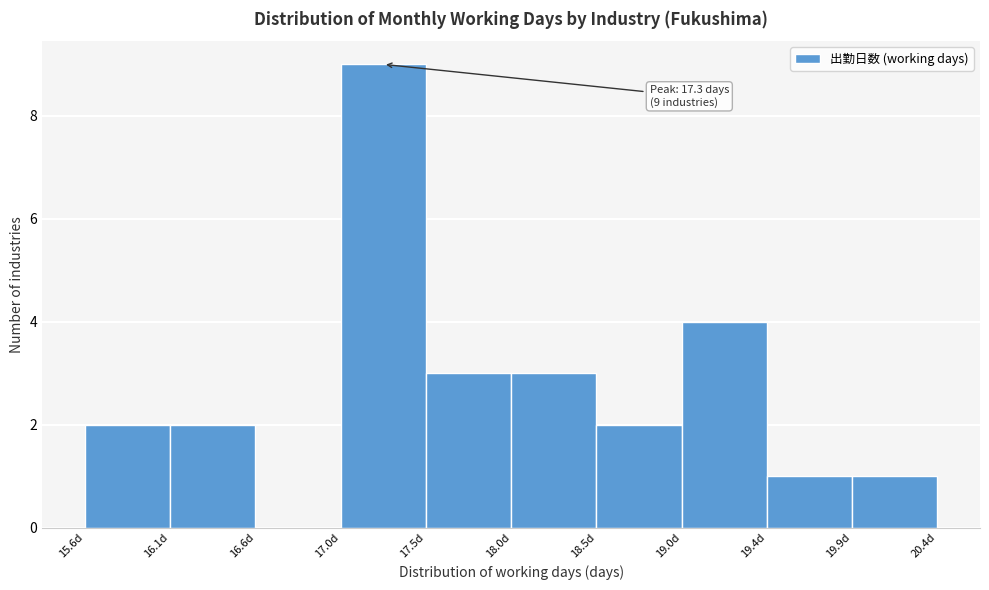

Over which range of the x-axis is the bar tallest?

17.04 to 17.52